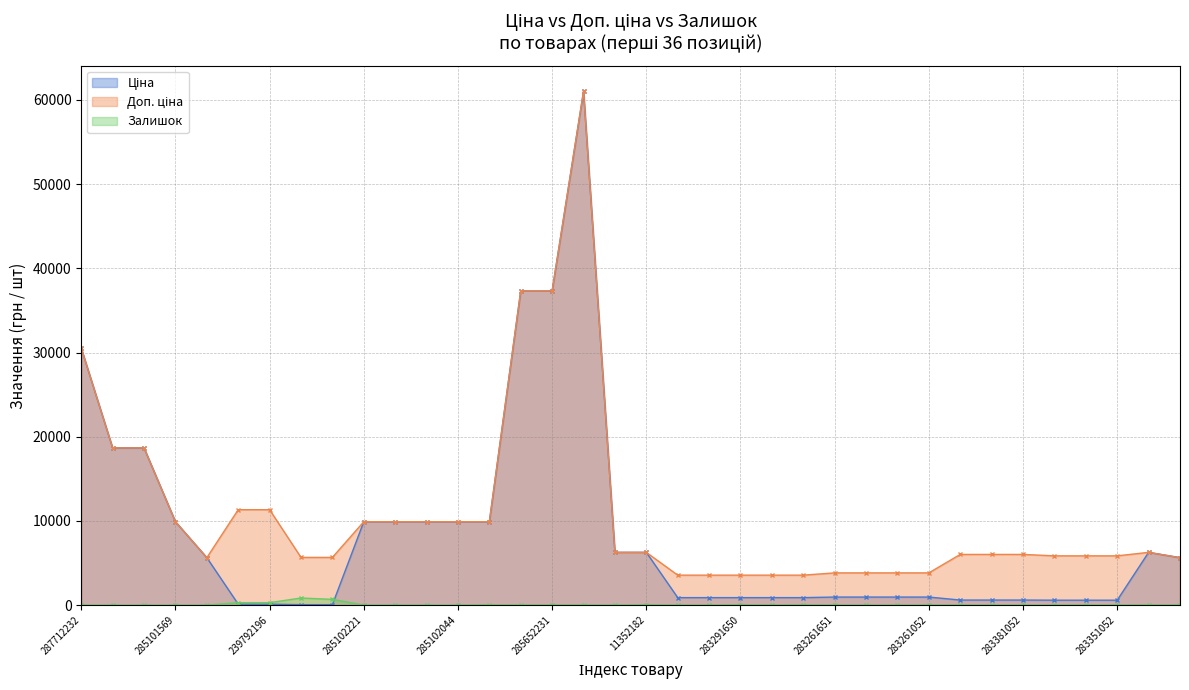

True or false: Ціна has a value of 303.7 at 283291055.

False